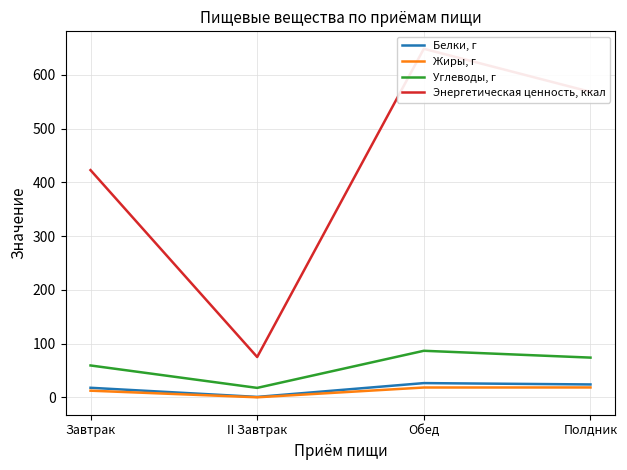

What is the difference between the second highest and minimum values in the Белки, г series?

23.2